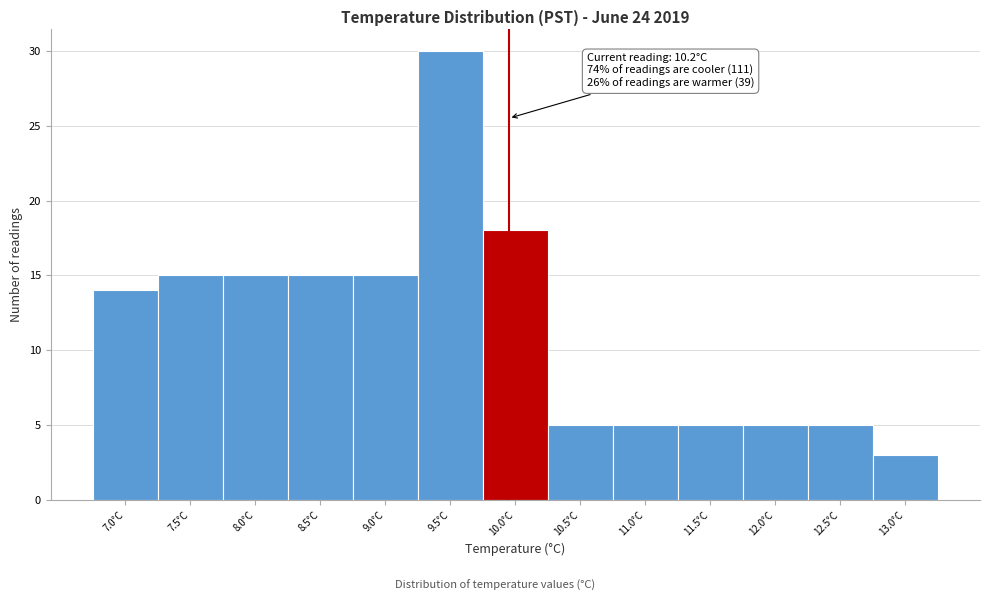

Reading left to right, extract all data points from this chart.

7.0°C=14	7.5°C=15	8.0°C=15	8.5°C=15	9.0°C=15	9.5°C=30	10.0°C=18	10.5°C=5	11.0°C=5	11.5°C=5	12.0°C=5	12.5°C=5	13.0°C=3